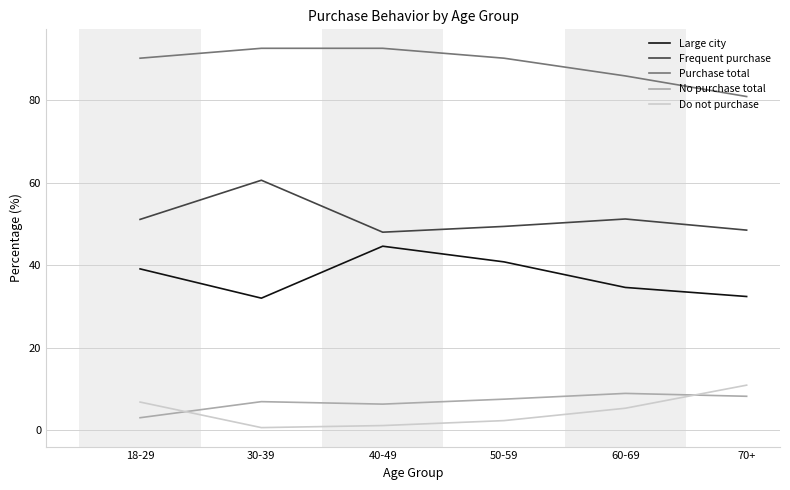

At which label does Frequent purchase first exceed 51?

18-29